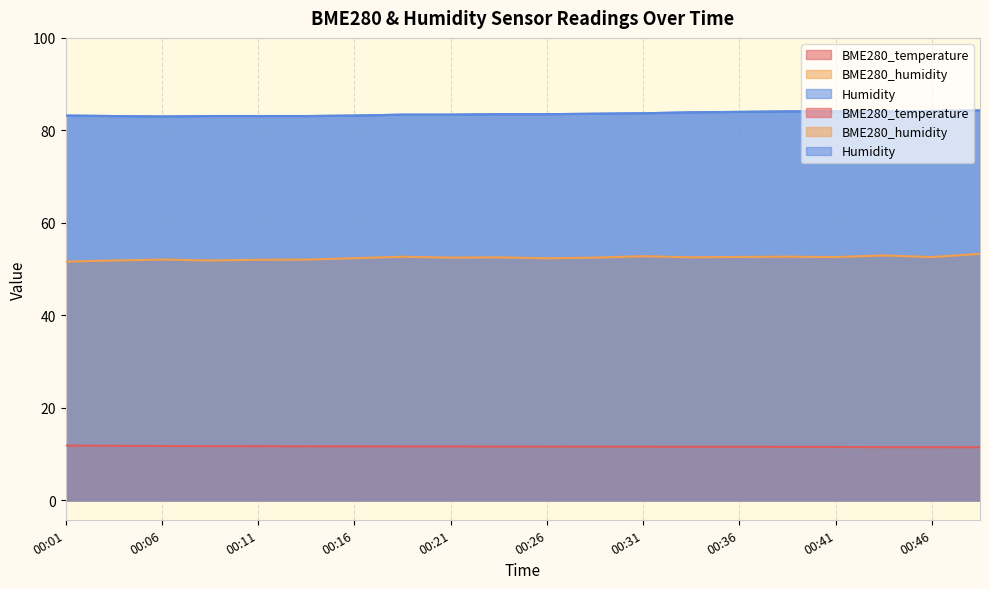

True or false: Humidity has more than 0 interior local peaks.

False